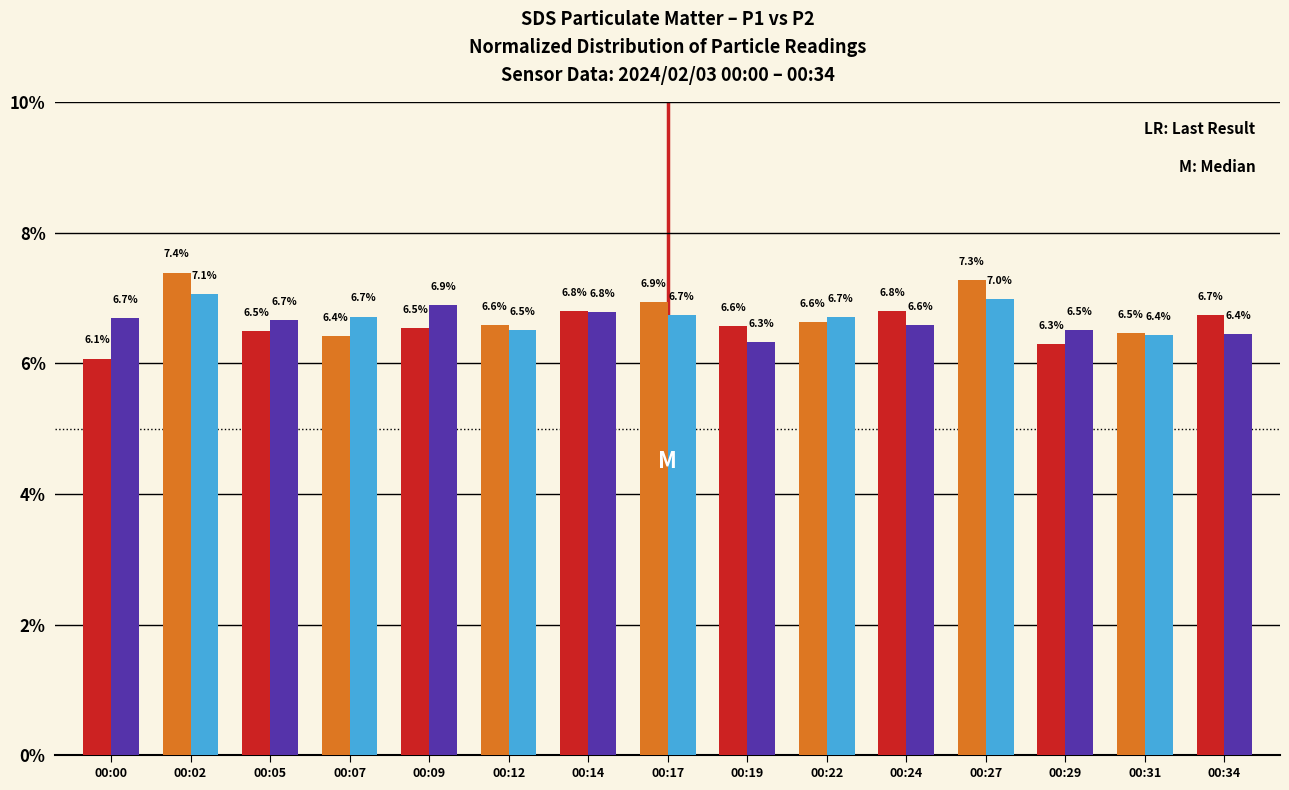

How many bars are there in each group?

2